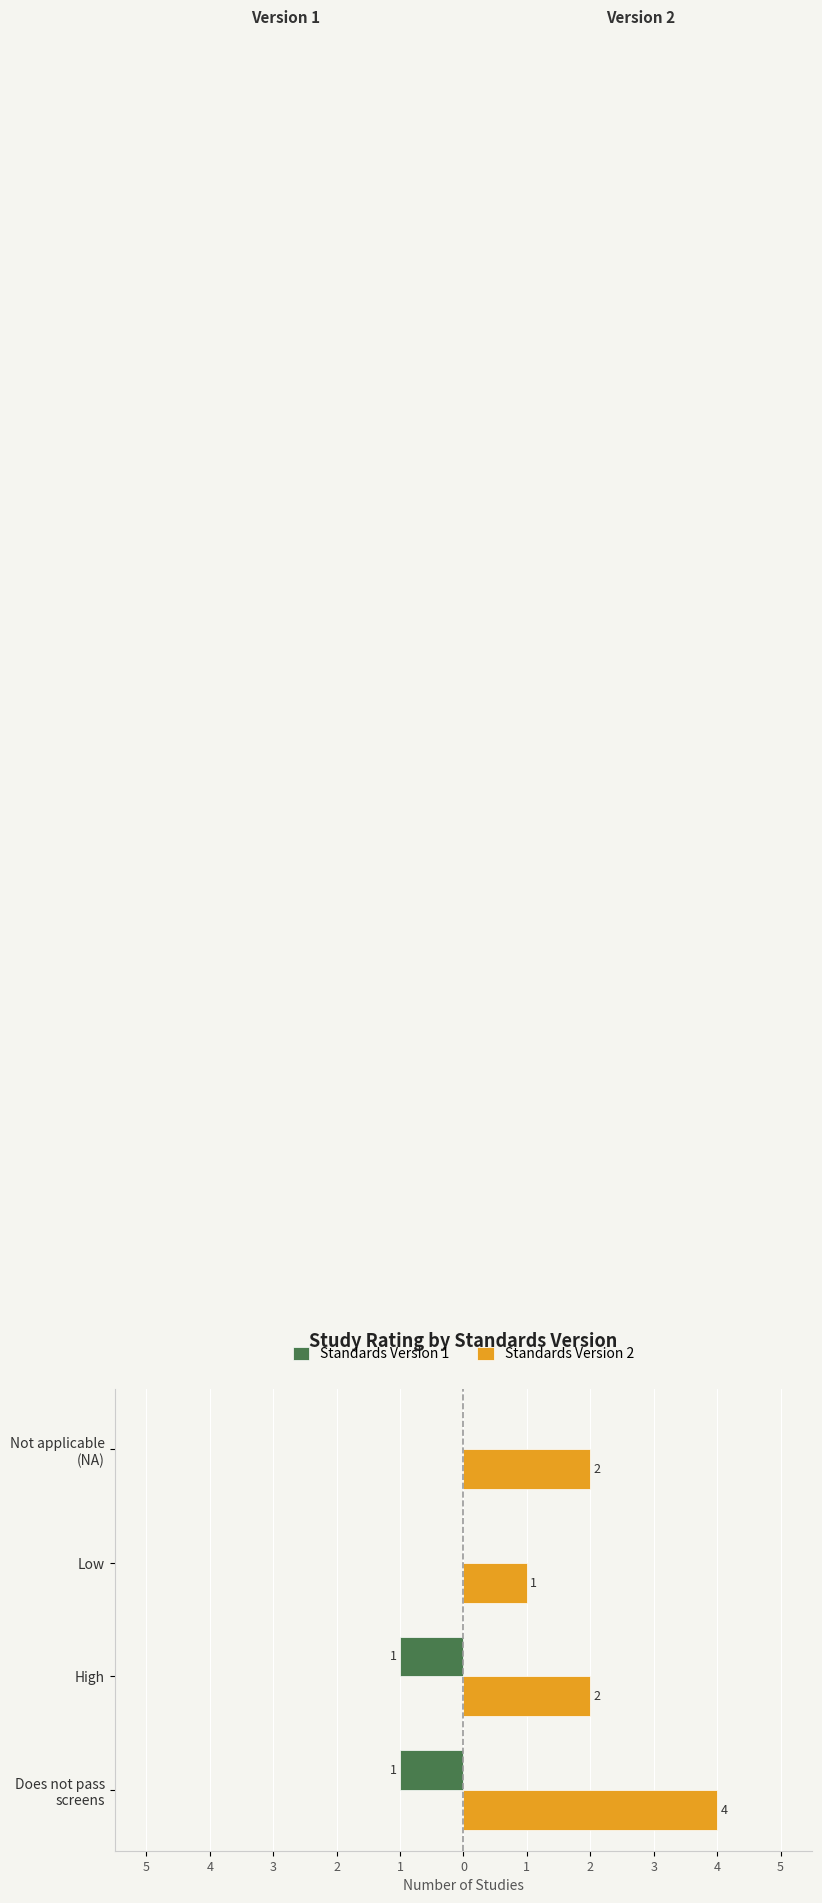

At how many categories does at least one series exceed 0?

4